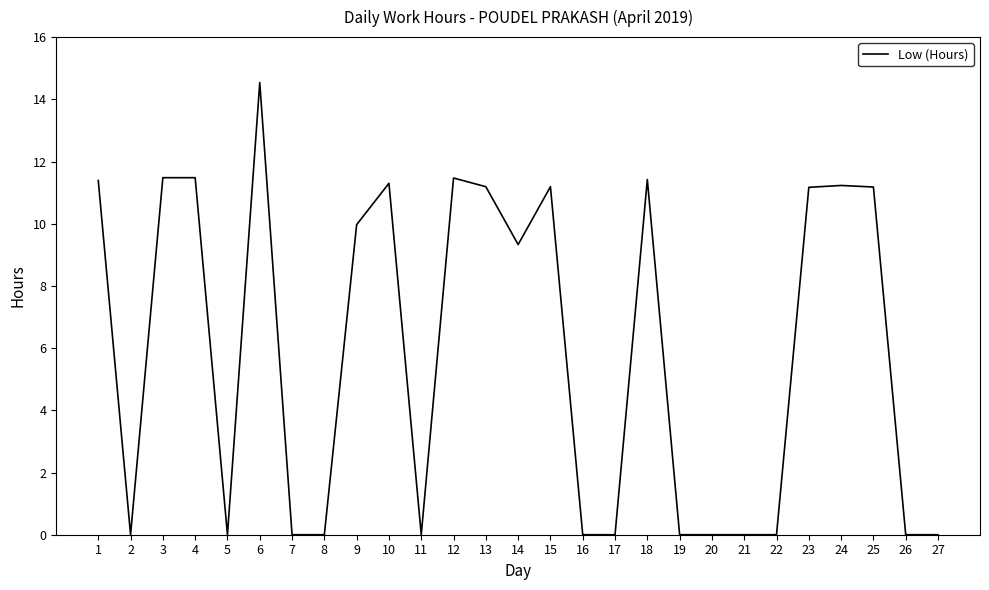

What is the approximate value at 13?

11.2